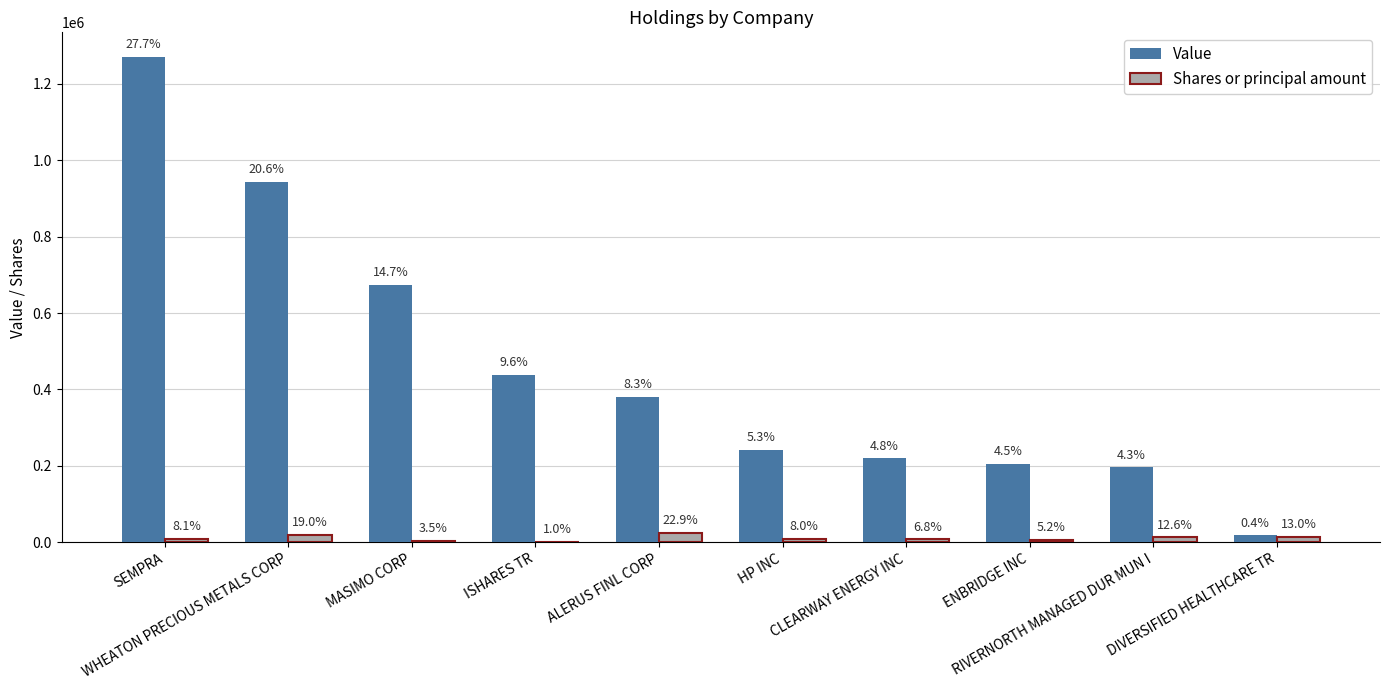

What is the label of the 5th bar from the right?

HP INC